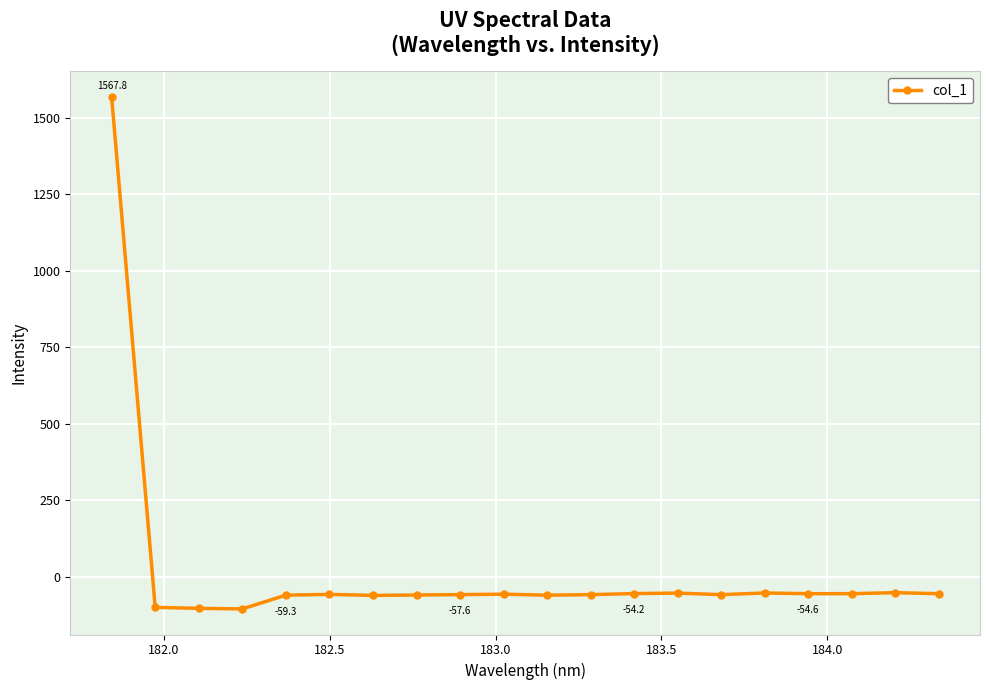

Count the number of data series in this chart.

1